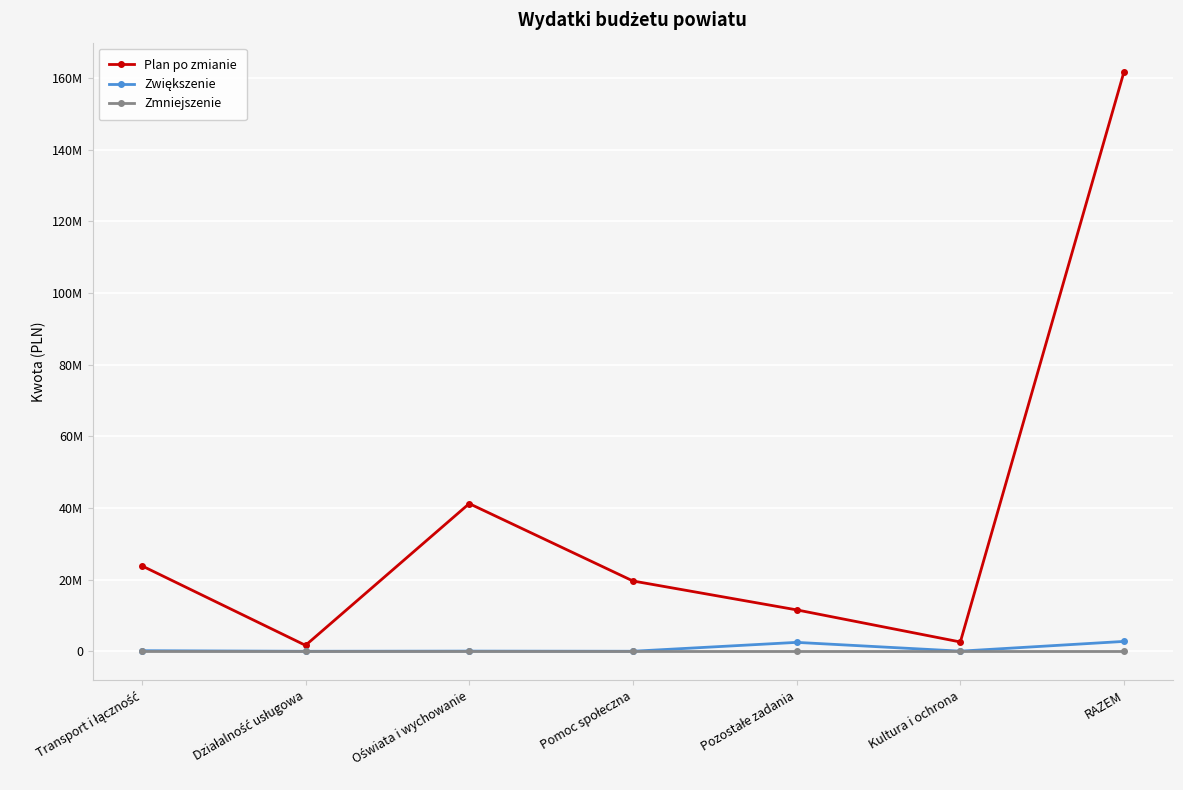

At Kultura i ochrona, list the series in order from largest to smallest.

Plan po zmianie, Zwiększenie, Zmniejszenie